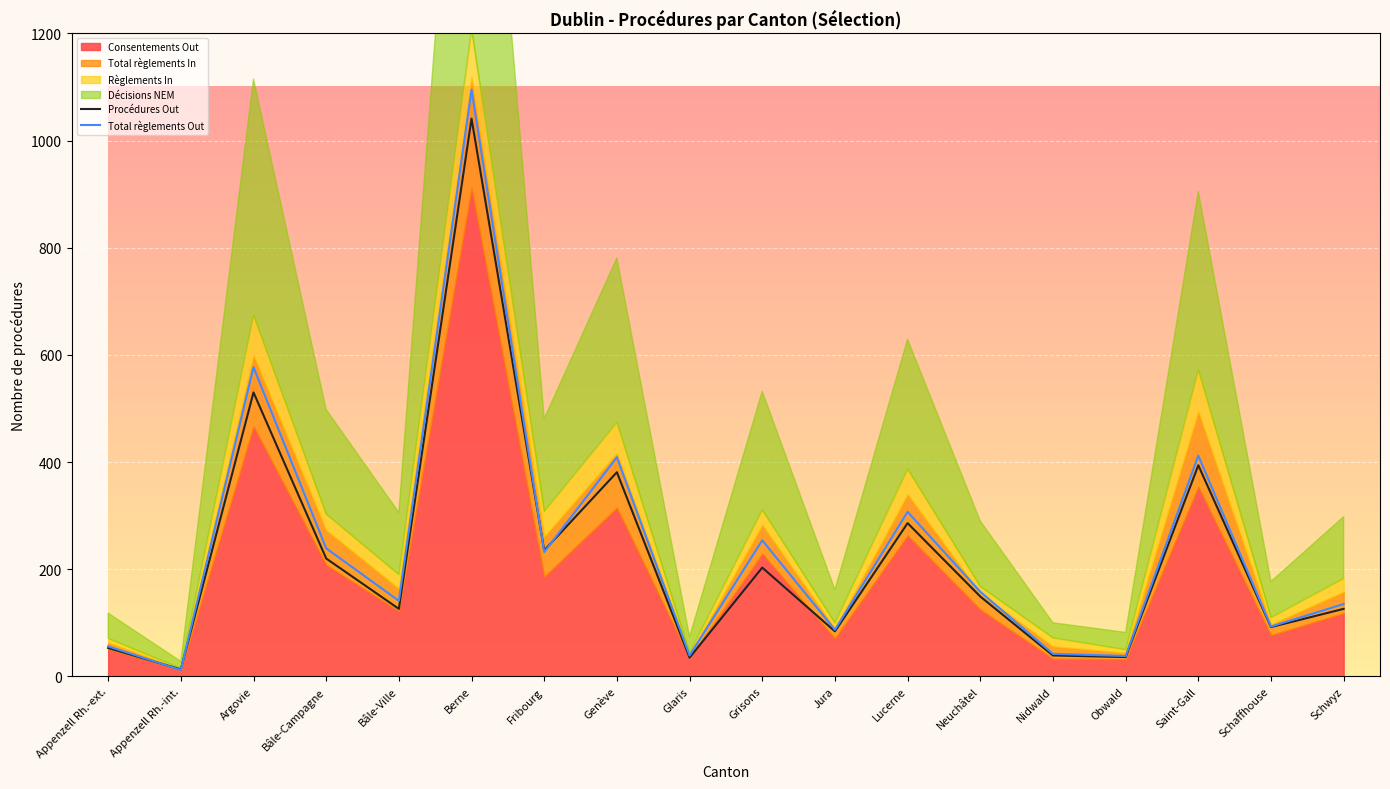

True or false: Procédures Out and Total règlements Out cross at least once.

True